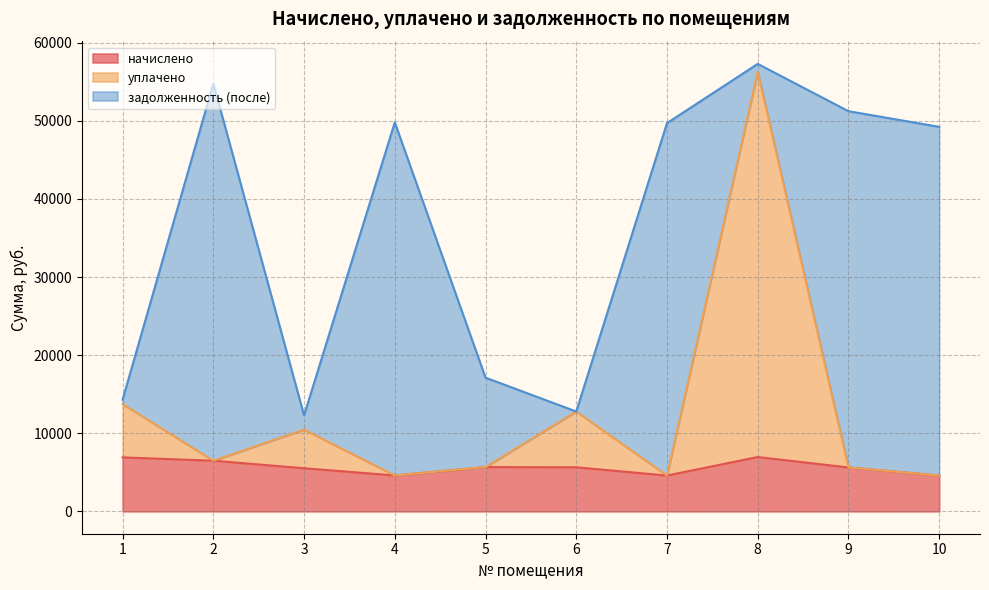

How many interior local valleys does the уплачено series have?

3